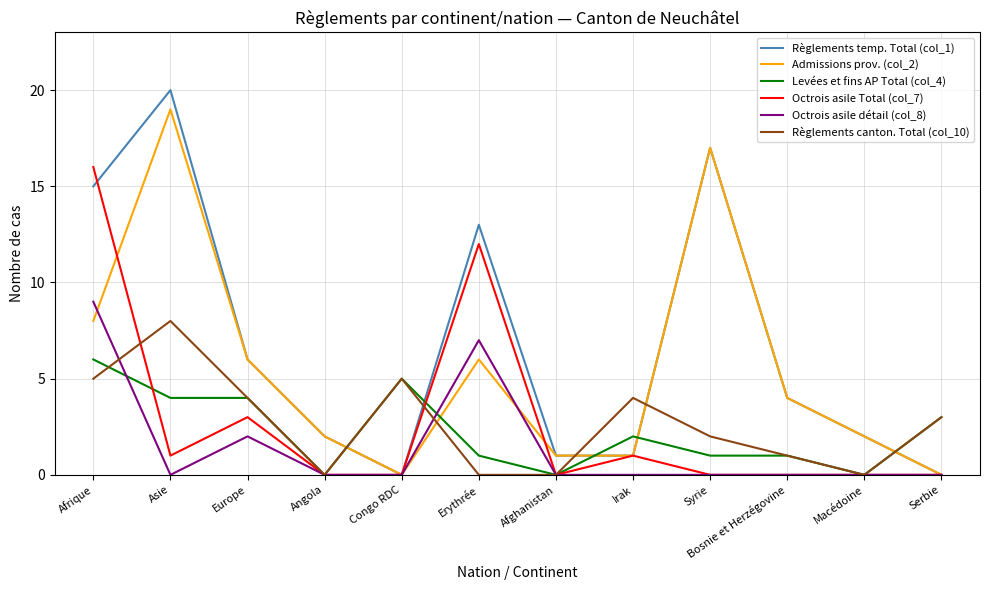

Which series has the widest spread of values?

Règlements temp. Total (col_1)